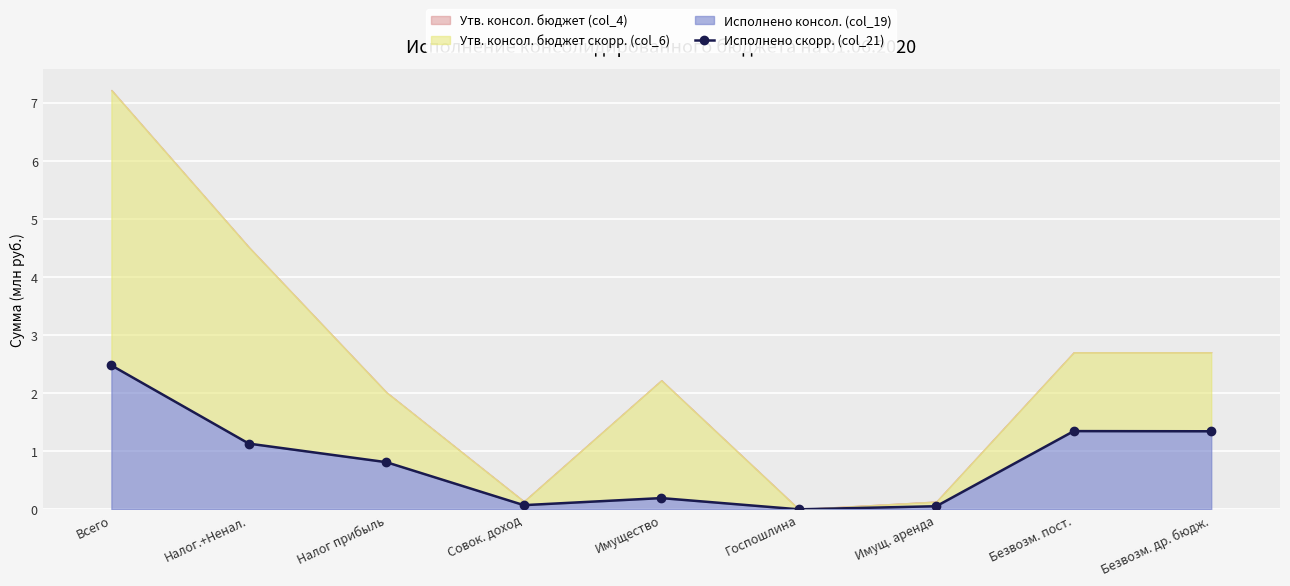

What is the difference between the maximum and second lowest values?

2.4